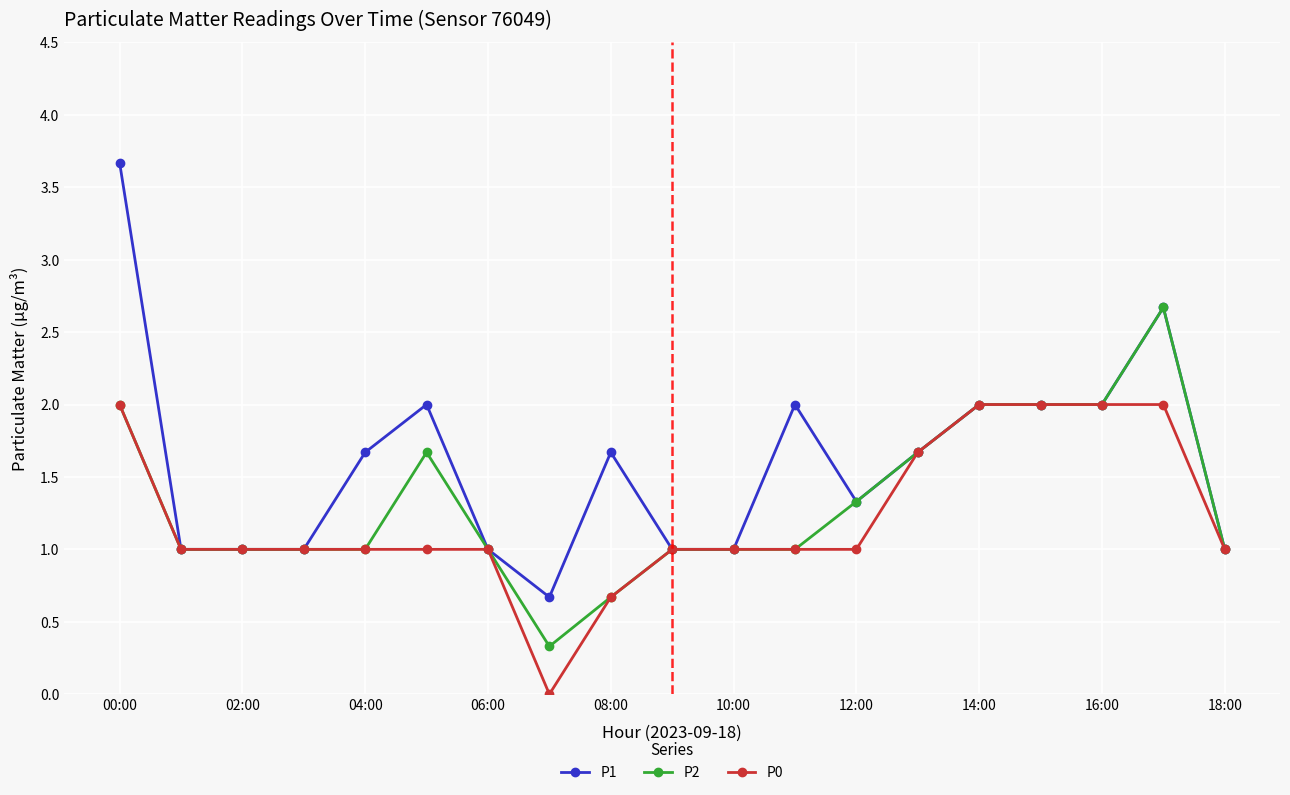

Which series has the largest total across all categories?

P1